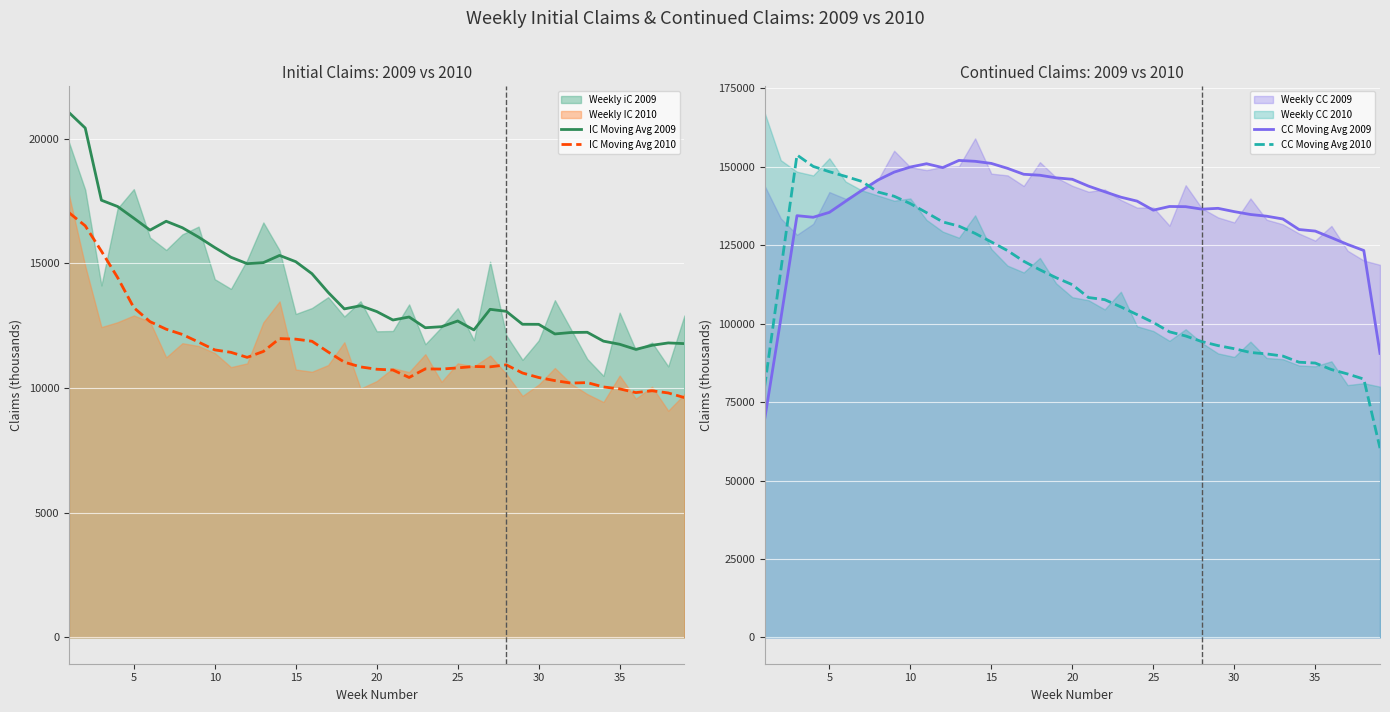

Reading right to left, extract all data points from this chart.

IC Moving Avg 2009: 11778.8	11806.8	11711.8	11547.2	11753.2	11878.0	12233.5	12224.8	12167.0	12552.5	12554.8	13072.8	13154.2	12327.2	12686.0	12457.2	12415.8	12846.5	12725.2	13064.5	13297.8	13170.5	13833.5	14582.0	15063.2	15314.2	15025.0	14983.2	15240.2	15630.2	16048.0	16423.8	16683.8	16328.2	16807.0	17275.0	17527.2	20421.5	21040.0
IC Moving Avg 2010: 9615.0	9801.8	9888.8	9815.2	9965.2	10041.2	10216.0	10197.0	10296.0	10420.0	10601.2	10928.0	10848.8	10862.8	10806.8	10758.8	10766.0	10421.8	10721.0	10751.8	10845.0	11036.0	11445.0	11873.5	11958.0	11981.8	11465.0	11227.5	11429.5	11527.2	11840.0	12146.2	12356.5	12660.0	13220.5	14427.5	15485.2	16501.8	17026.0
CC Moving Avg 2009: 90557.0	123355.8	125285.8	127438.8	129546.8	130042.0	133404.8	134290.2	134837.0	135745.5	136798.5	136538.0	137331.2	137387.2	136211.2	139096.8	140351.2	142089.5	143882.8	146059.2	146519.8	147349.8	147653.8	149546.8	151114.2	151788.5	152070.8	149775.8	151014.8	149966.0	148338.0	145821.8	142527.5	139036.8	135511.2	133949.5	134458.5	101497.0	69404.2
CC Moving Avg 2010: 60364.0	82373.2	83997.0	85410.5	87478.0	87743.5	89710.2	90392.2	90849.2	92051.8	93040.0	94321.2	96107.8	97431.8	100418.2	102924.2	105377.5	107692.5	108363.0	112466.8	114682.0	117199.8	119931.0	123324.2	126090.5	128801.8	131123.5	132469.5	135419.5	138297.5	140654.2	142001.2	145381.8	146981.0	148467.8	150167.0	153807.8	116985.2	79865.5